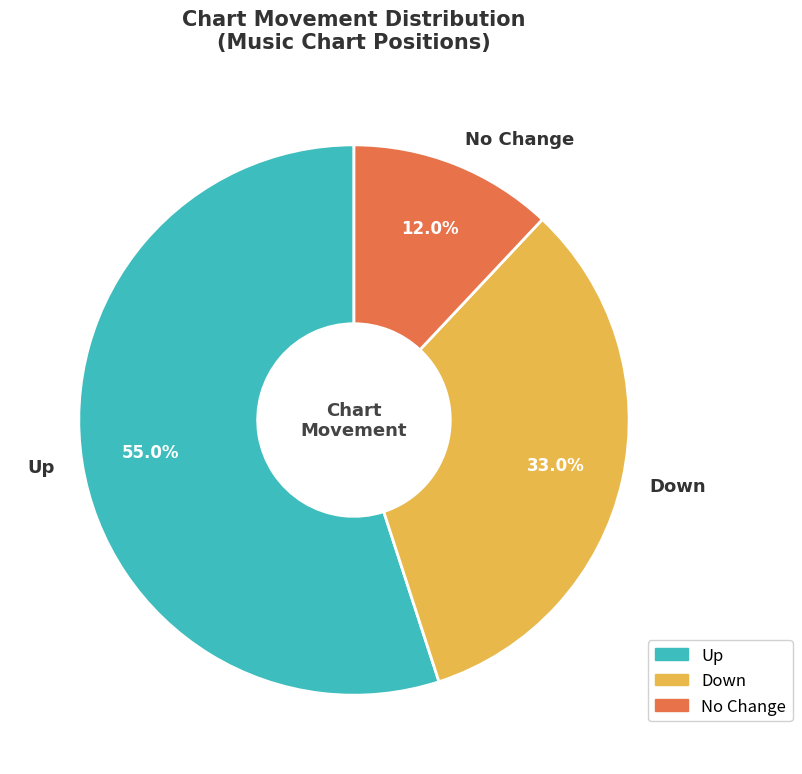

Combined, do Up and No Change account for over 50%?

Yes